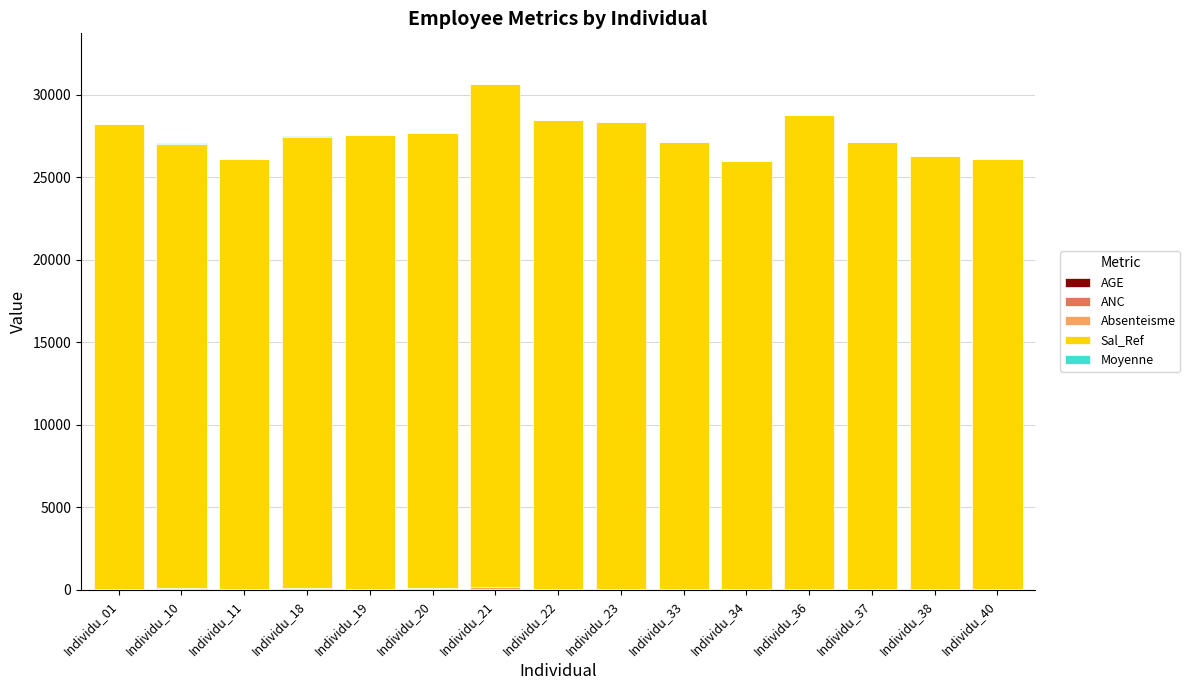

At which label does ANC first exceed 10?

Individu_01